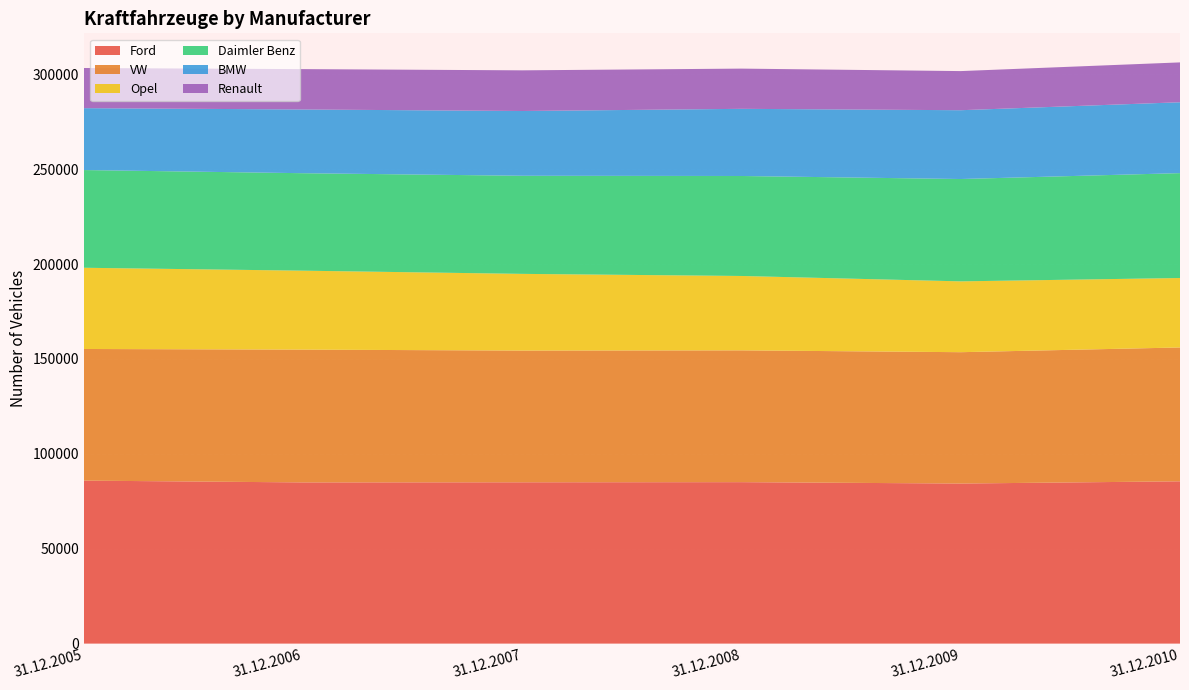

Reading right to left, list all the values displayed in this chart.

Ford: 85525	84352	85081	85008	84947	85890
VW: 70541	69224	69458	69420	69978	69381
Opel: 36604	37330	39205	40425	41612	42802
Daimler Benz: 55278	53938	52696	51703	51367	51497
BMW: 37352	36261	35392	34133	33587	32620
Renault: 21006	20618	21197	21430	21271	21160